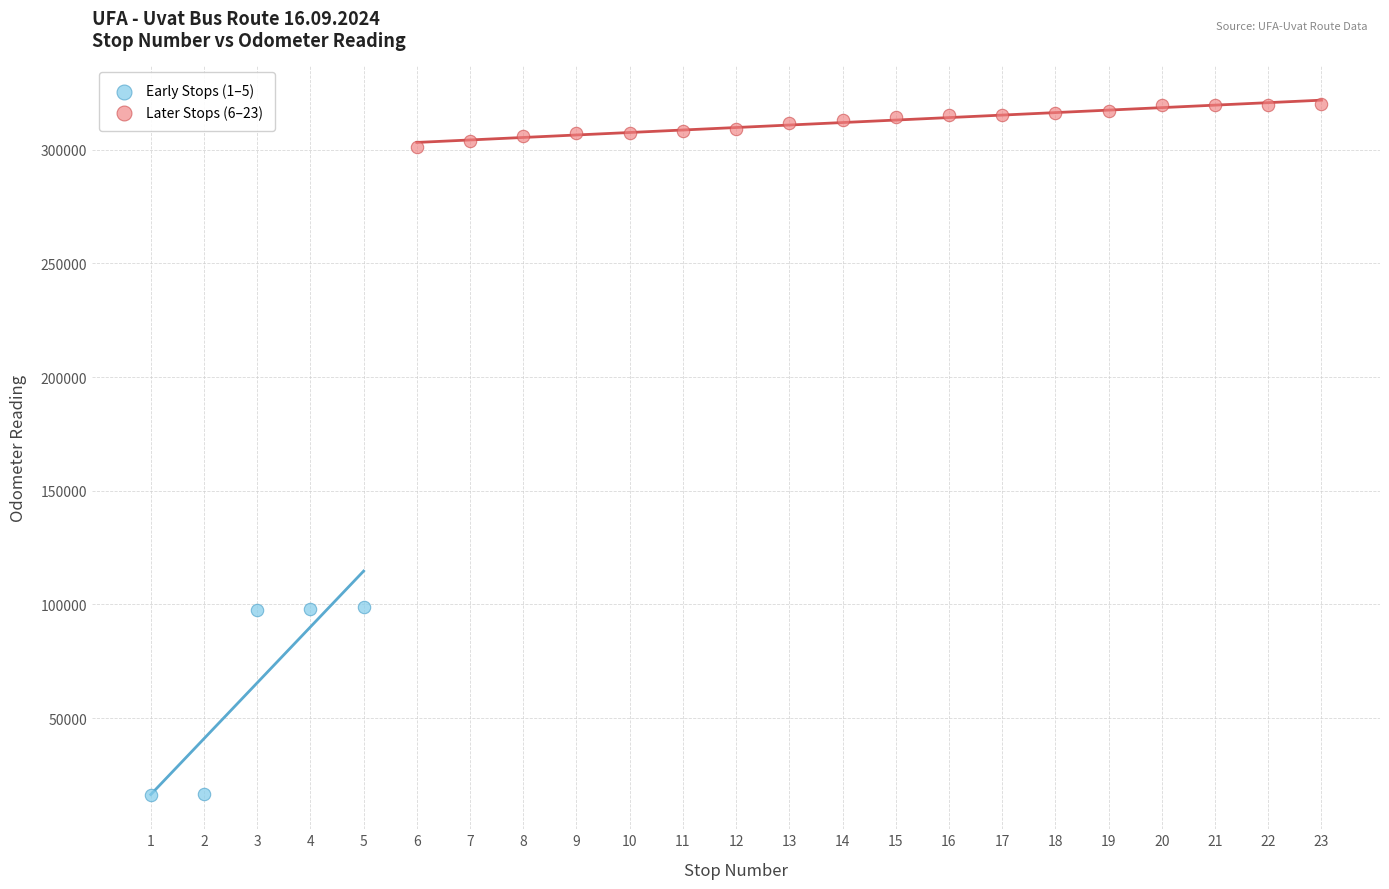

Which series has the widest spread of Y values?

Early Stops (1–5)